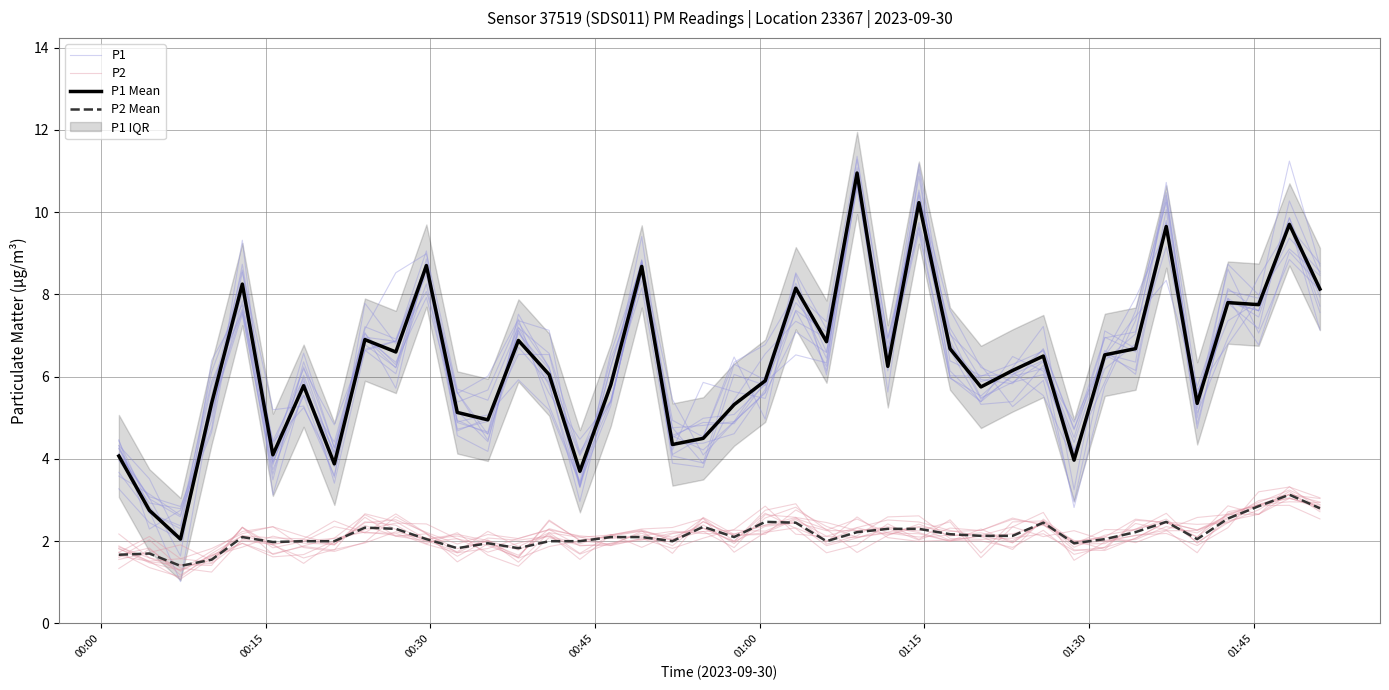

What is the average value of the P2 Mean series?

2.2